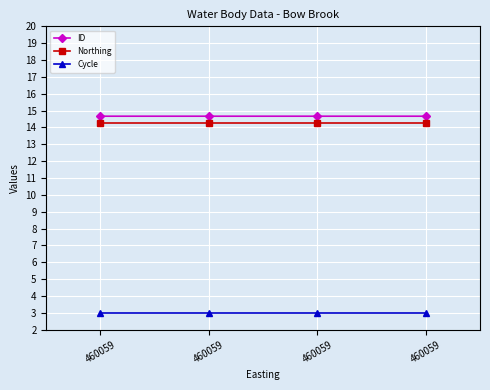

True or false: Cycle and Northing intersect in this chart.

False